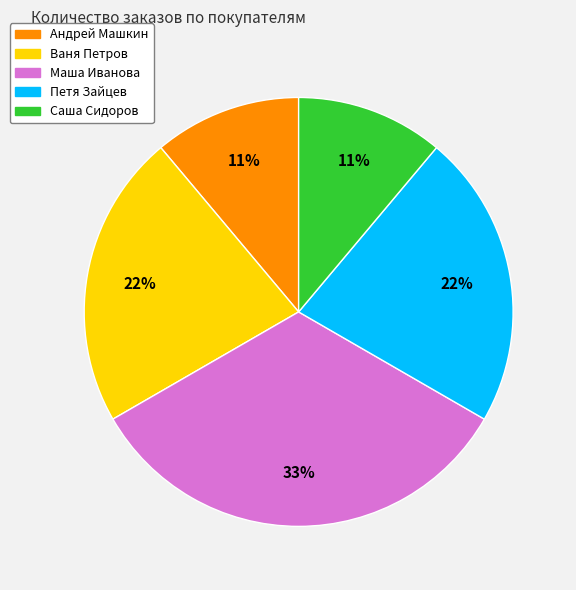

Does Петя Зайцев represent more than half of the total?

No